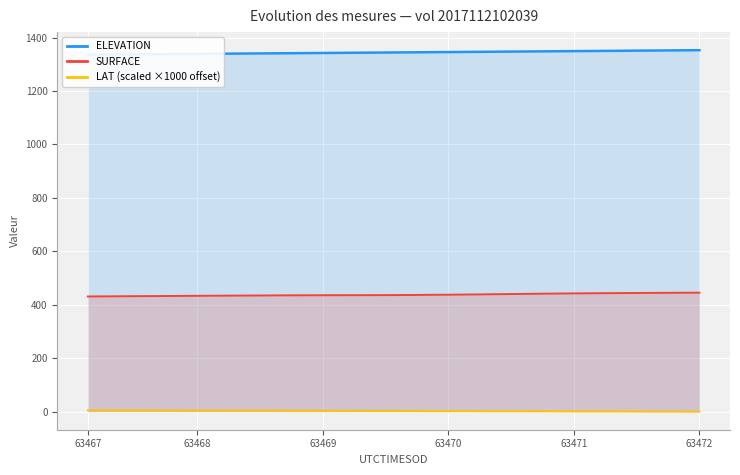

What is the minimum value for SURFACE?

431.1